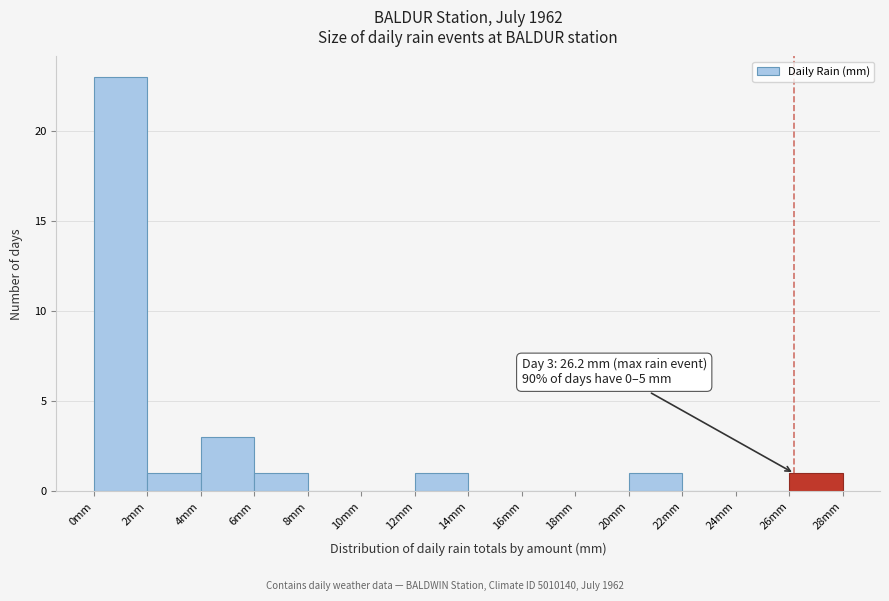

Which range on the x-axis has the tallest bar?

0 to 2